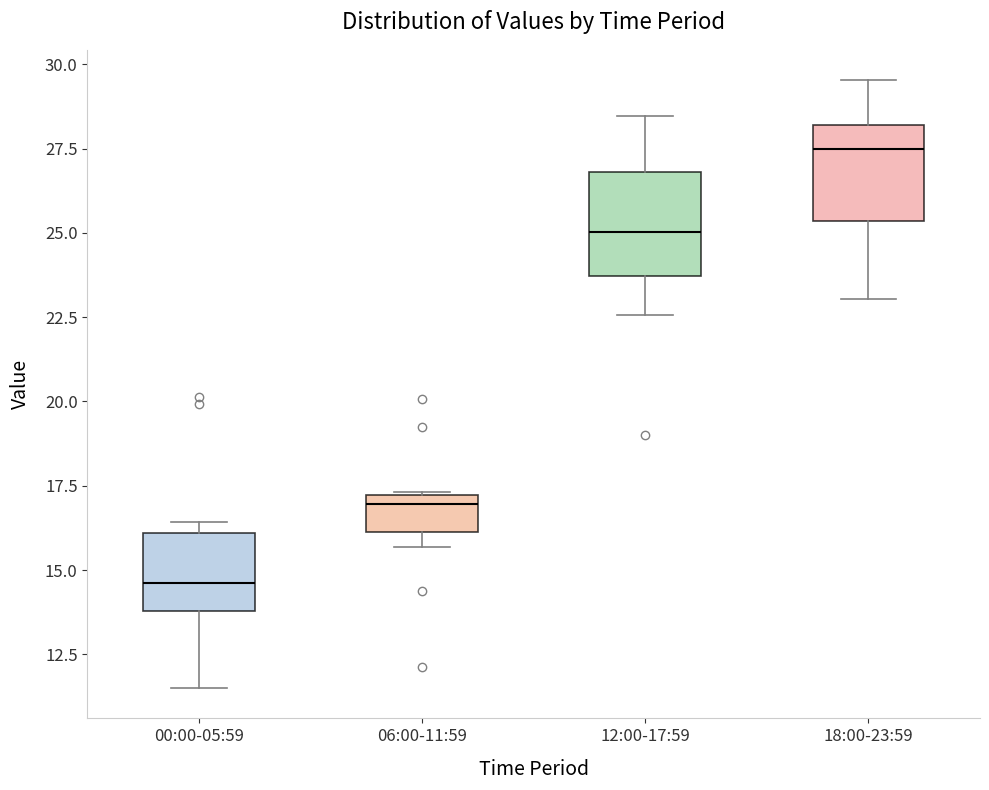

Reading left to right, transcribe this box plot: for each box, give where its median line is, the range the box spans, and where its two whiskers end, as read against the y-axis. The values are not printed on the chart, so give them approximately, as read against the axis.

00:00-05:59: median 14.5, box 14.0 to 16.0, whiskers 11.5 to 16.5
06:00-11:59: median 17.0 (just below the box's upper edge), box 16.0 to 17.0, whiskers 15.5 to 17.5
12:00-17:59: median 25.0, box 23.5 to 27.0, whiskers 22.5 to 28.5
18:00-23:59: median 27.5, box 25.5 to 28.0, whiskers 23.0 to 29.5